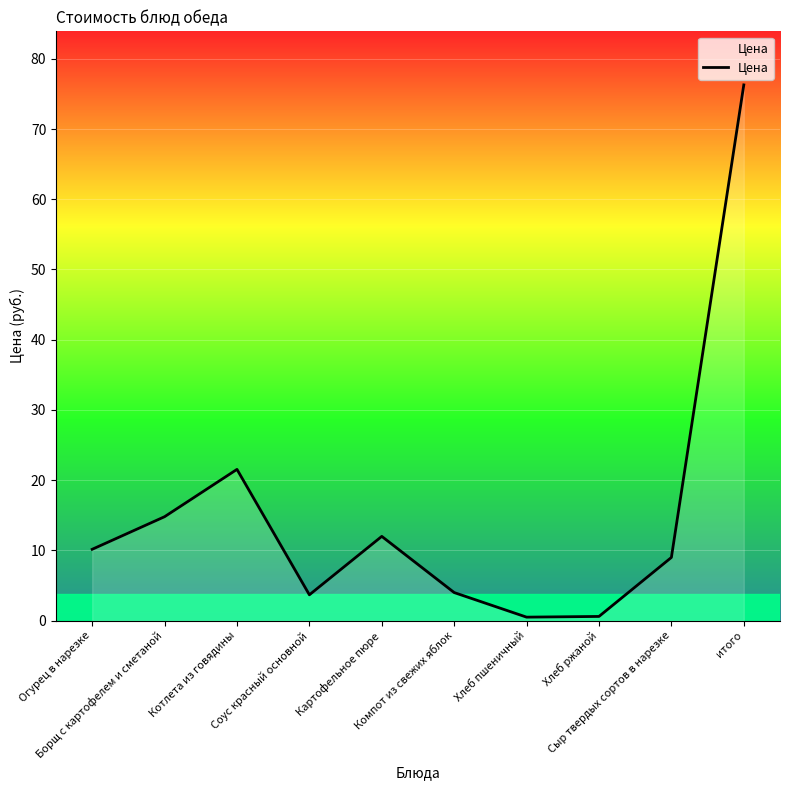

How many lines are shown in the chart?

1